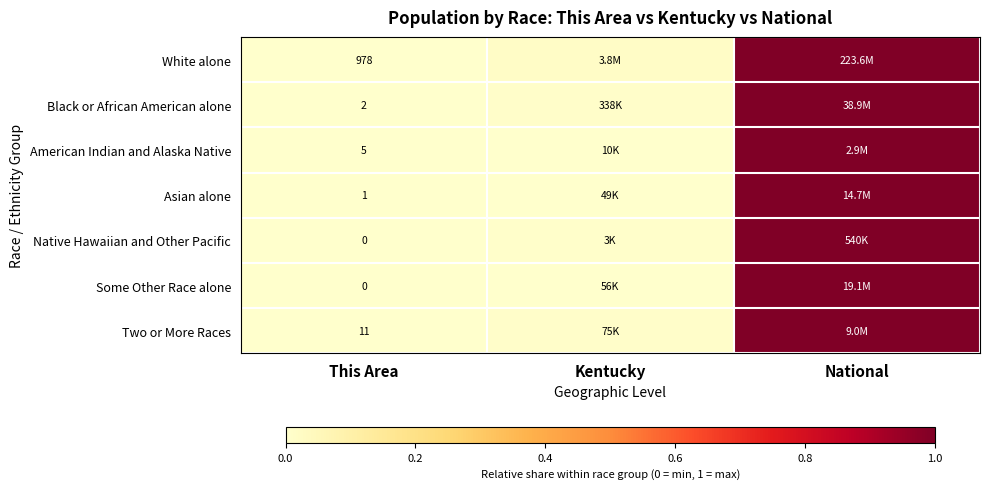

Which category has the lowest value in the American Indian and Alaska Native series?

This Area